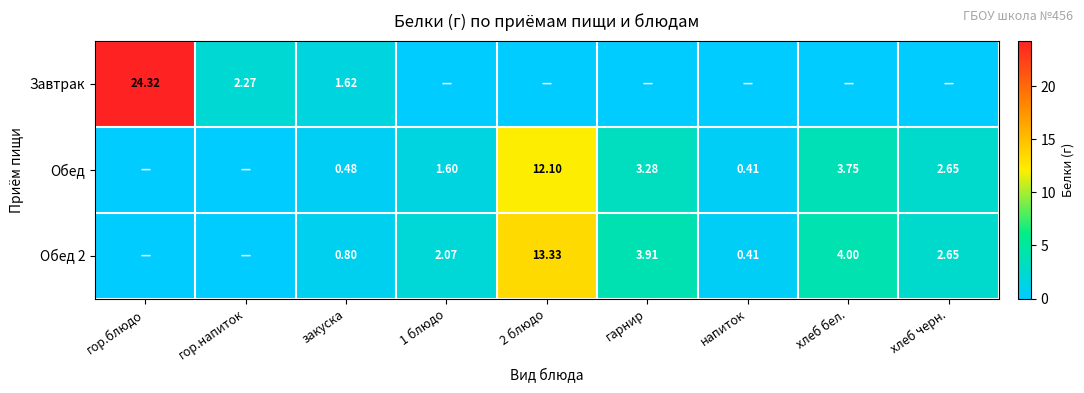

What is the difference between the Обед 2 values at напиток and хлеб черн.?

2.2